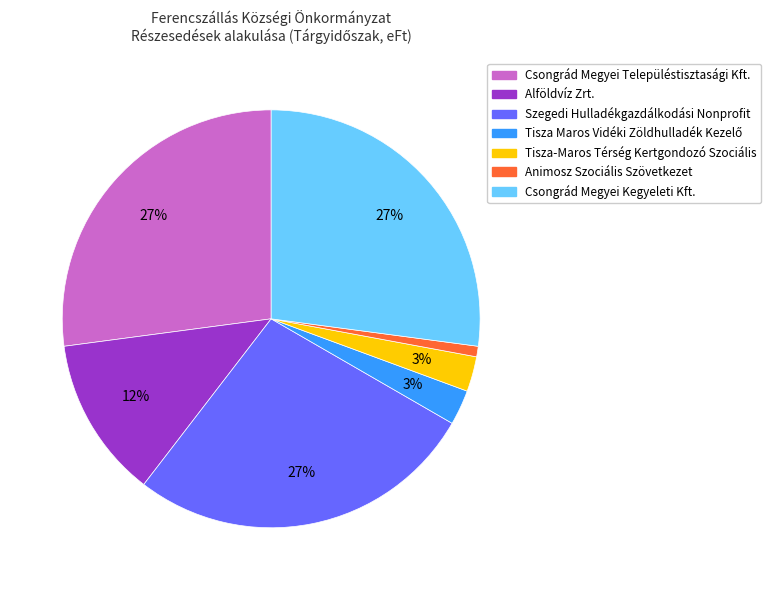

True or false: Animosz Szociális Szövetkezet accounts for 11% of the total.

False